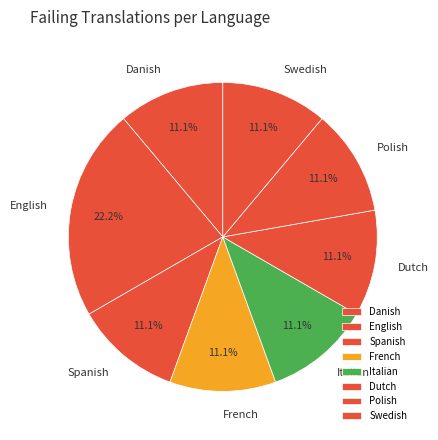

What is the ratio of the value at Danish to the value at Spanish?

1.0